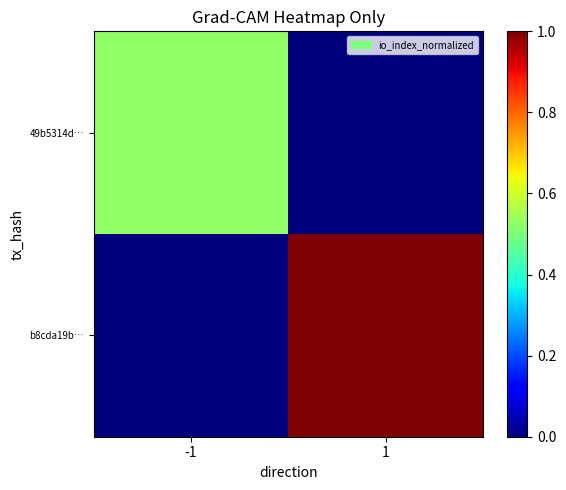

Which category has the lowest value across all series?

1